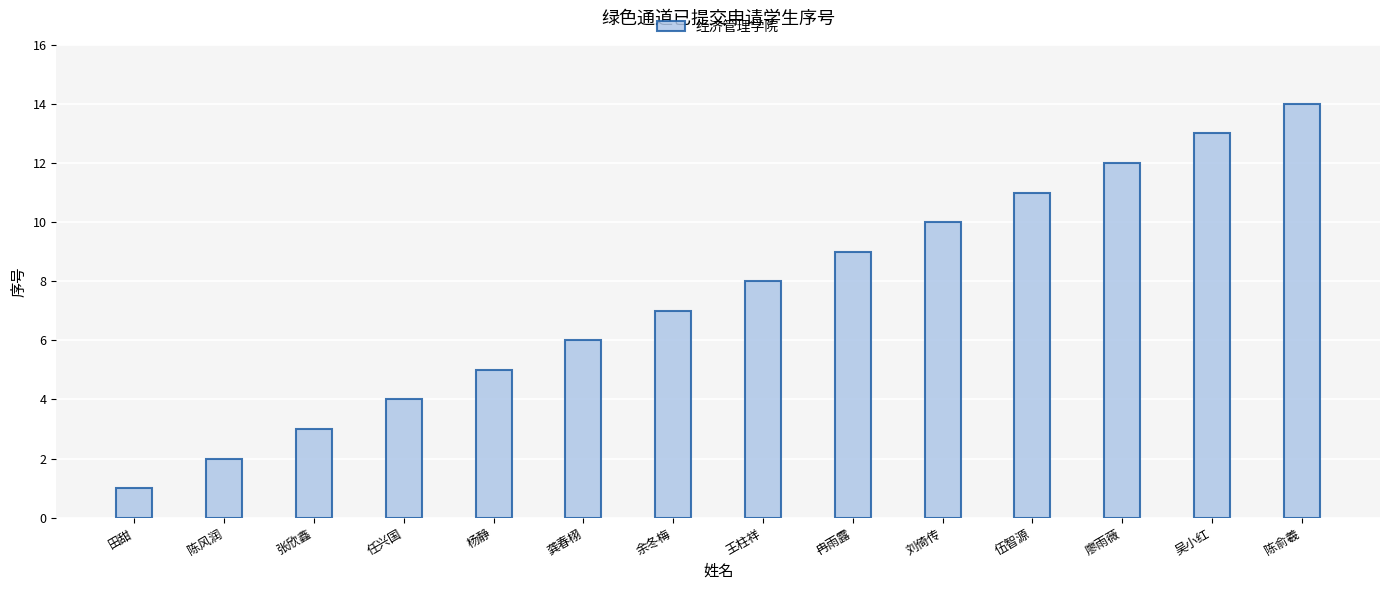

Are the bars grouped side by side (vs. stacked)?

No